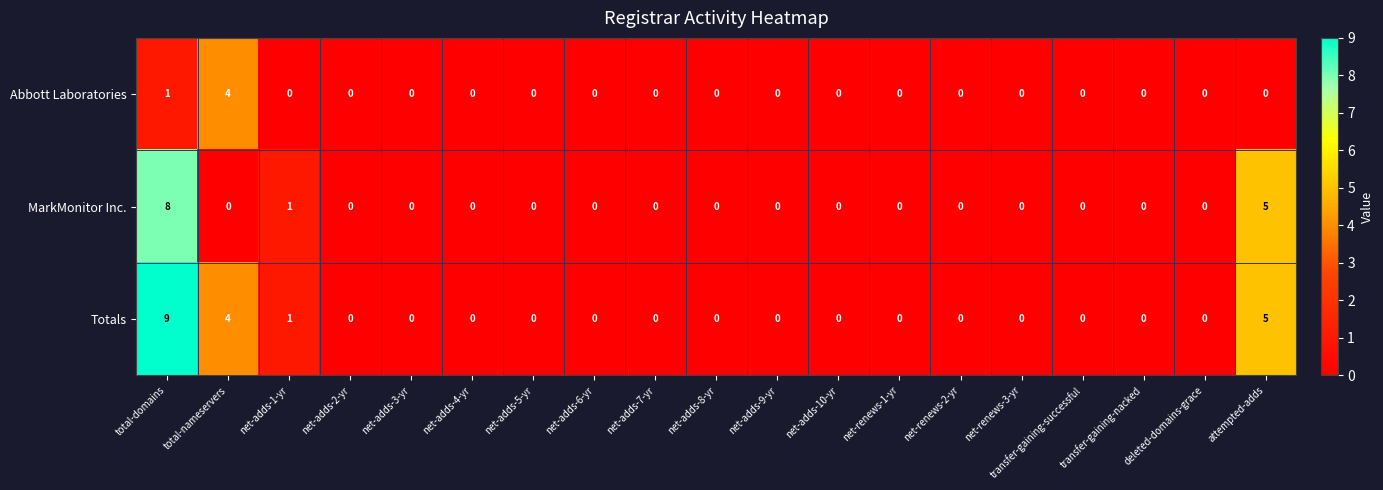

The value of Totals at net-renews-2-yr is 0. True or false?

True